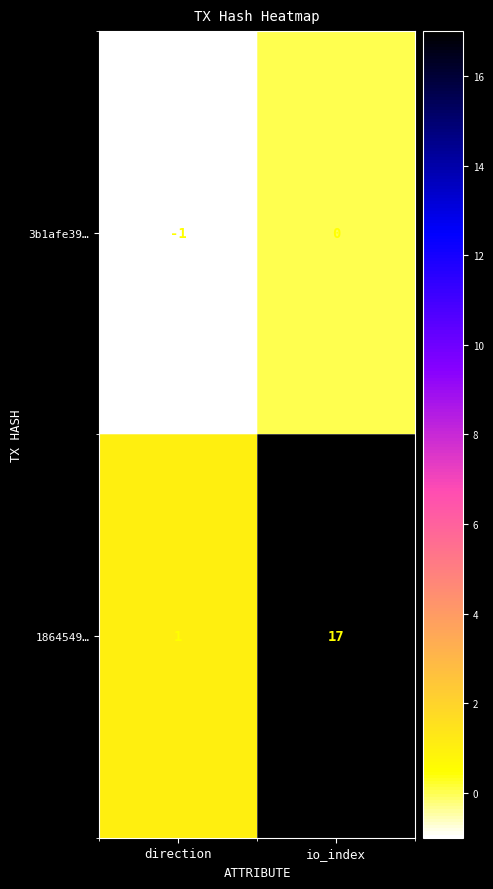

What is the greatest value displayed?

17